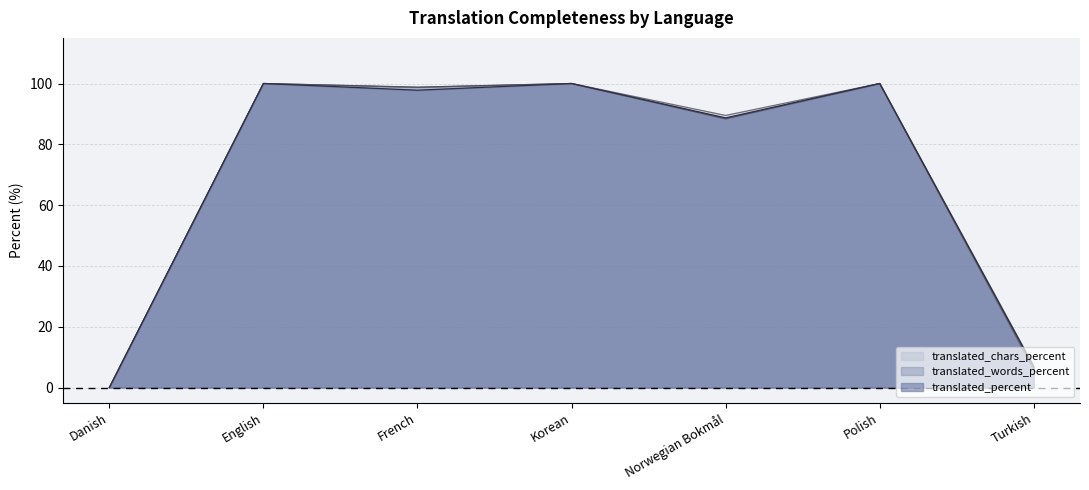

At how many categories does at least one series exceed 31?

5